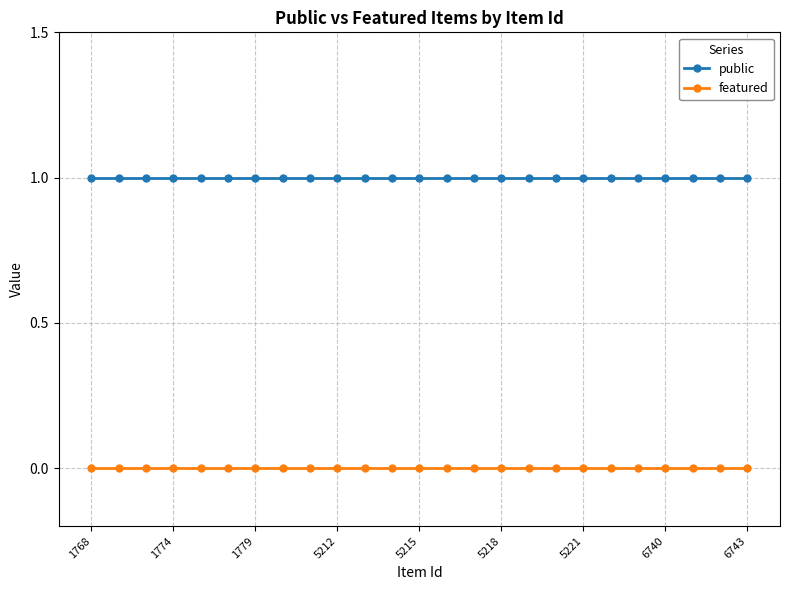

Reading right to left, what are all the values shown in this chart?

public: 1	1	1	1	1	1	1	1	1	1	1	1	1	1	1	1	1	1	1	1	1	1	1	1	1
featured: 0	0	0	0	0	0	0	0	0	0	0	0	0	0	0	0	0	0	0	0	0	0	0	0	0